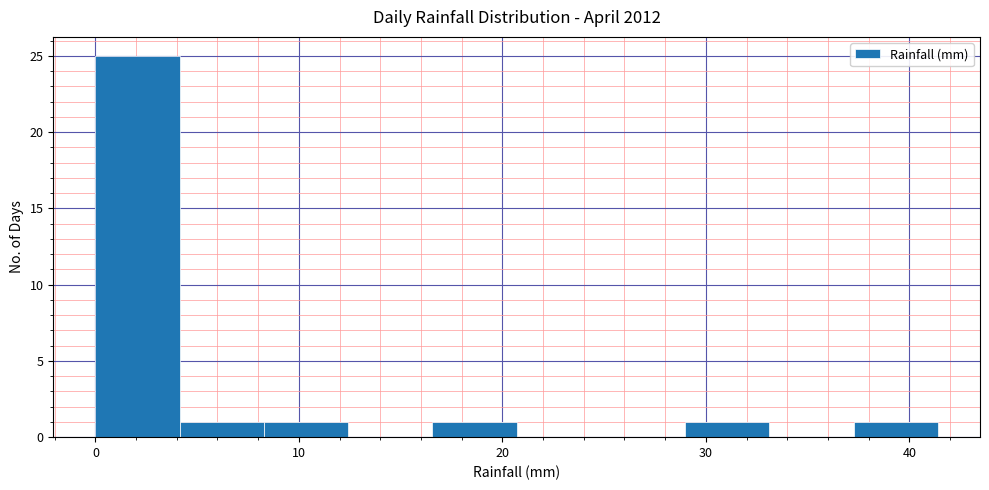

How tall is the bar that spans 29 to 33 on the x-axis? Neither the bar edges nor the heights are printed on the chart, so give them approximately, as read against the axes.

1